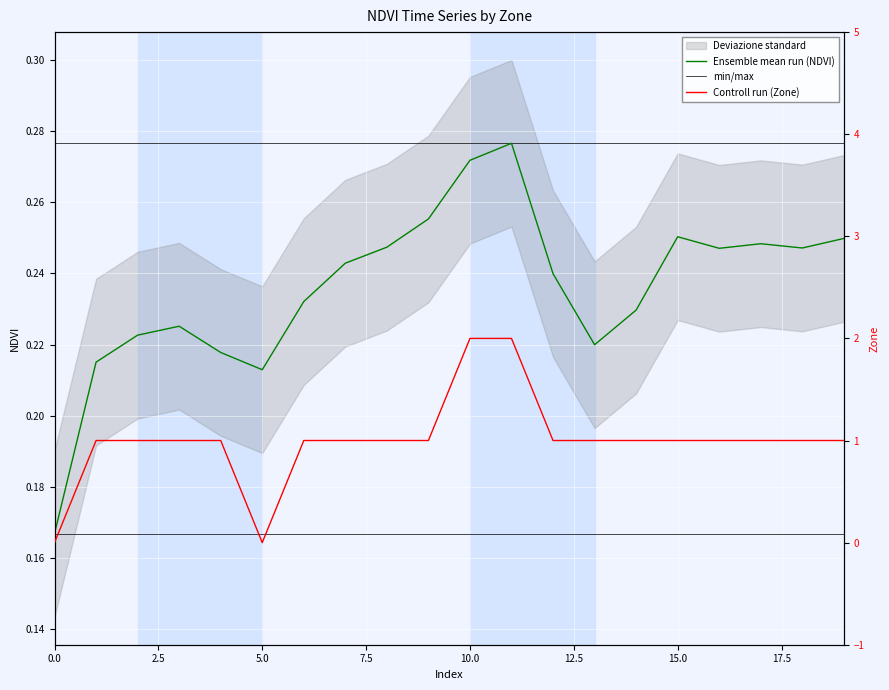

How many times do Zone and NDVI cross each other?

3